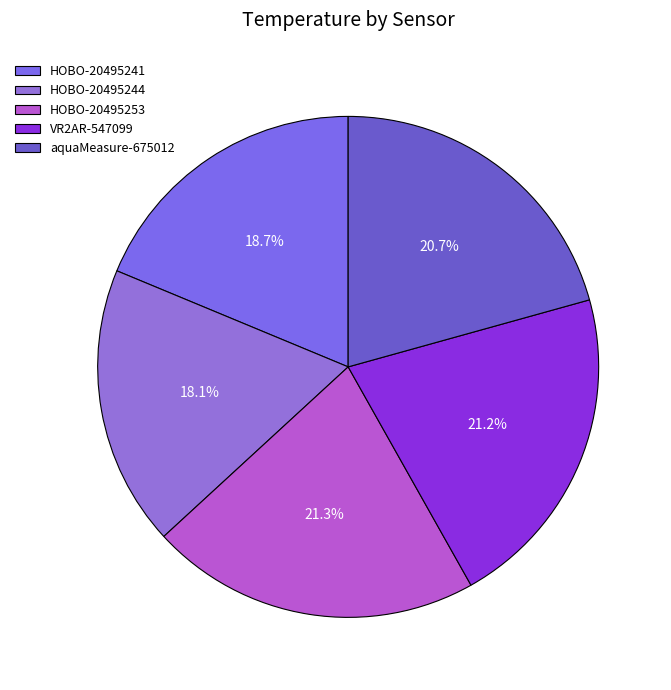

Count the number of slices in the pie.

5